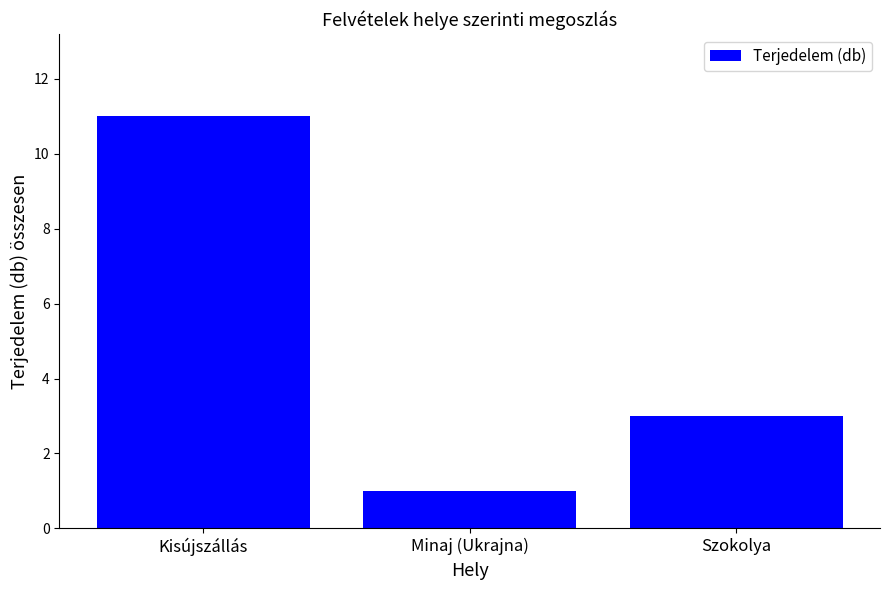

What is the average value?

5